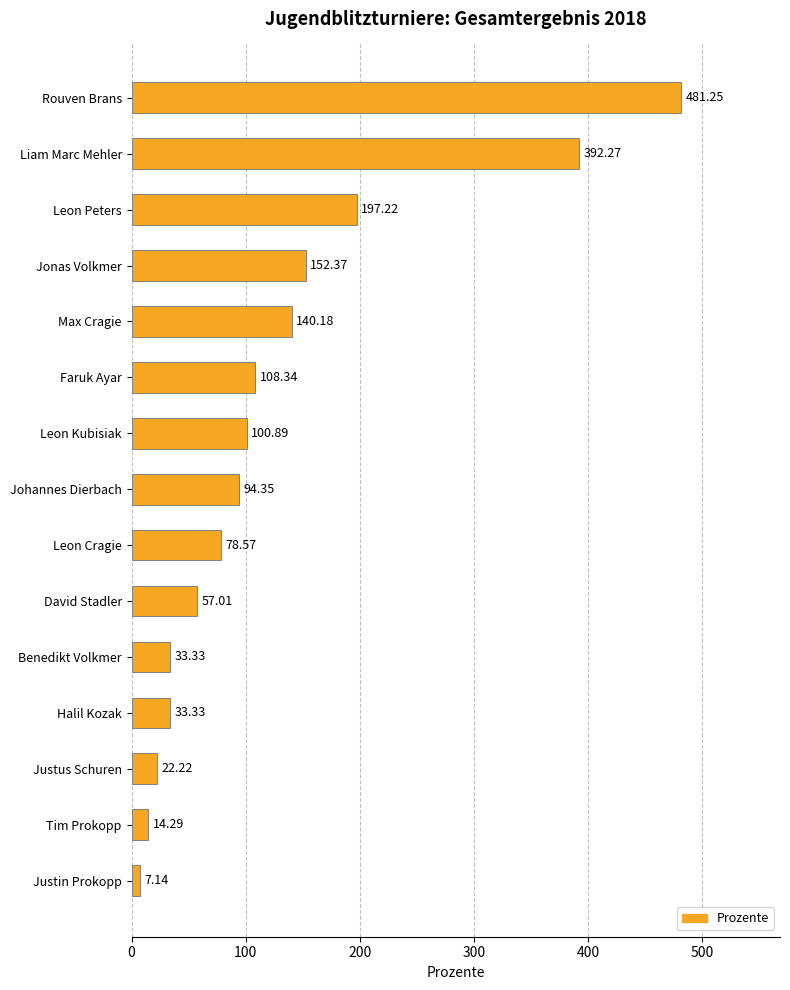

Which has a higher value, Rouven Brans or Liam Marc Mehler?

Rouven Brans